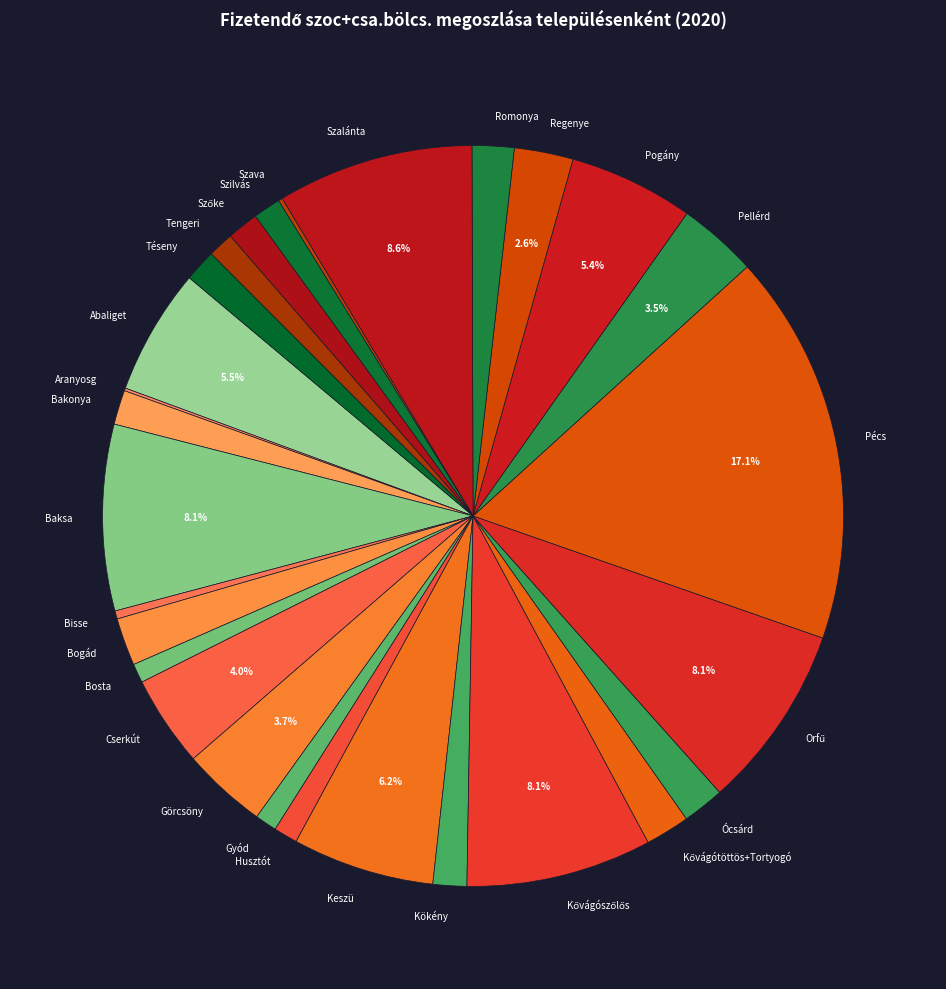

True or false: Ócsárd accounts for 2% of the total.

True